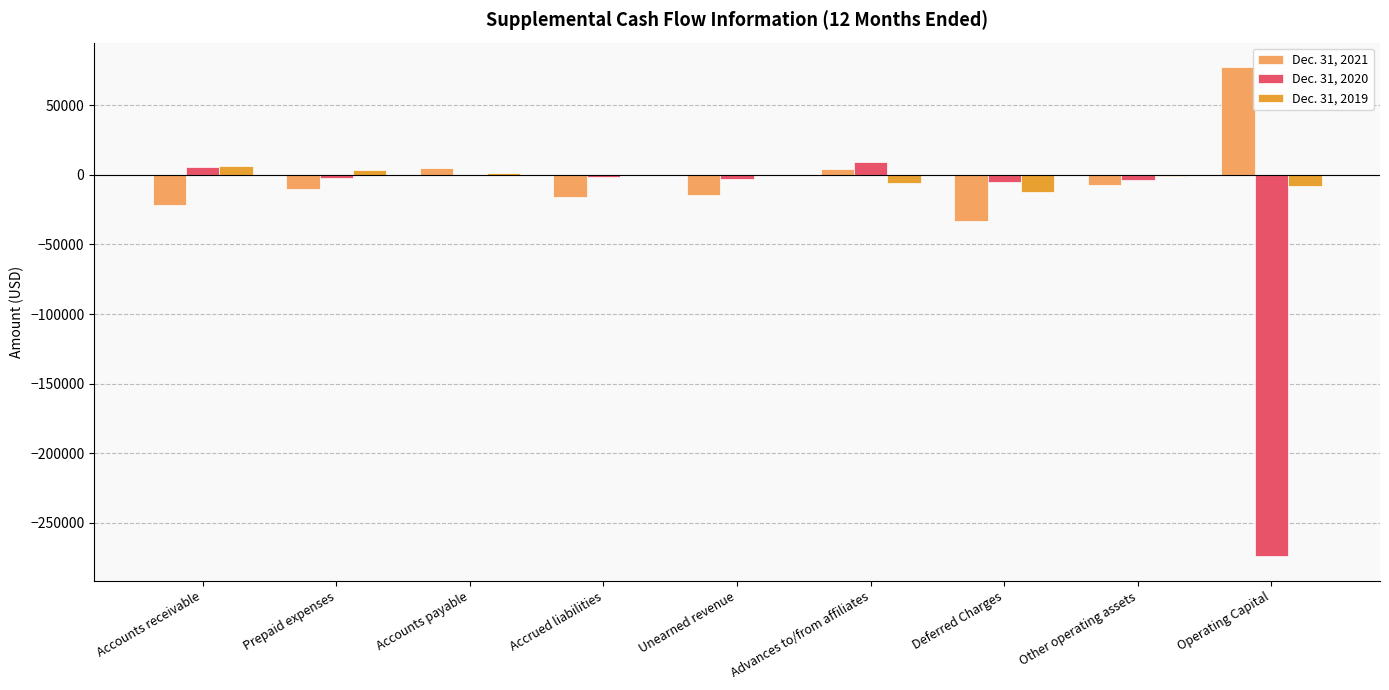

What is the greatest value displayed?

77555